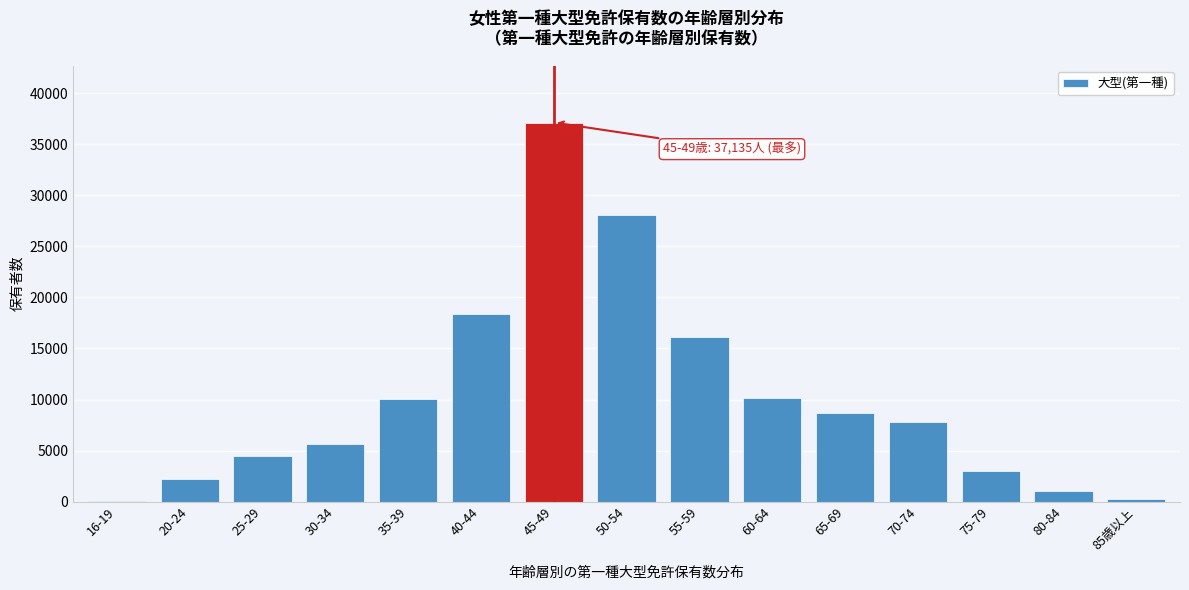

What is the sum of all values?

153175